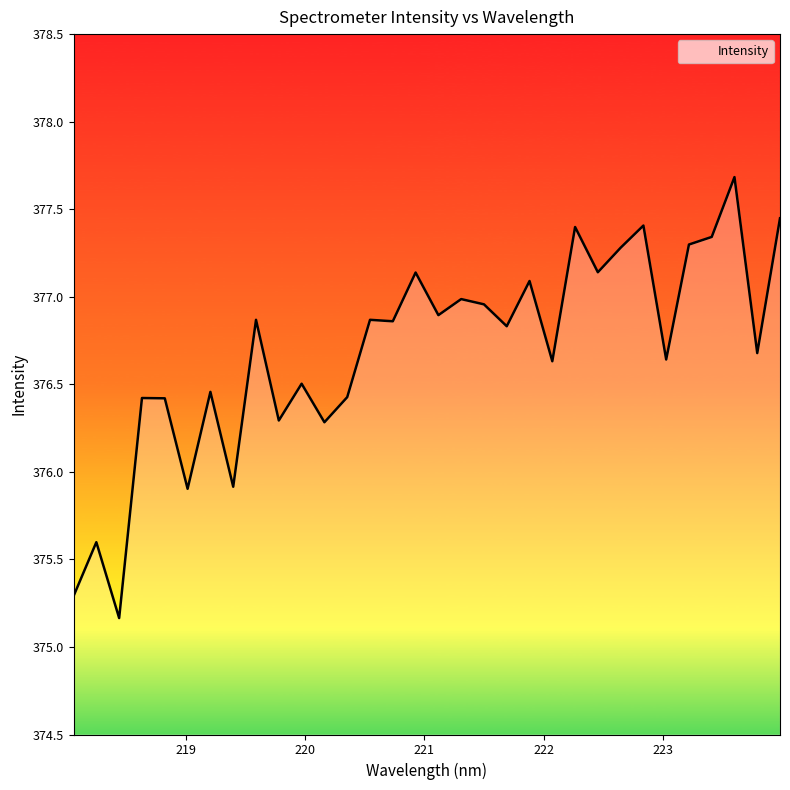

True or false: the data has more than 1 interior local peaks.

True